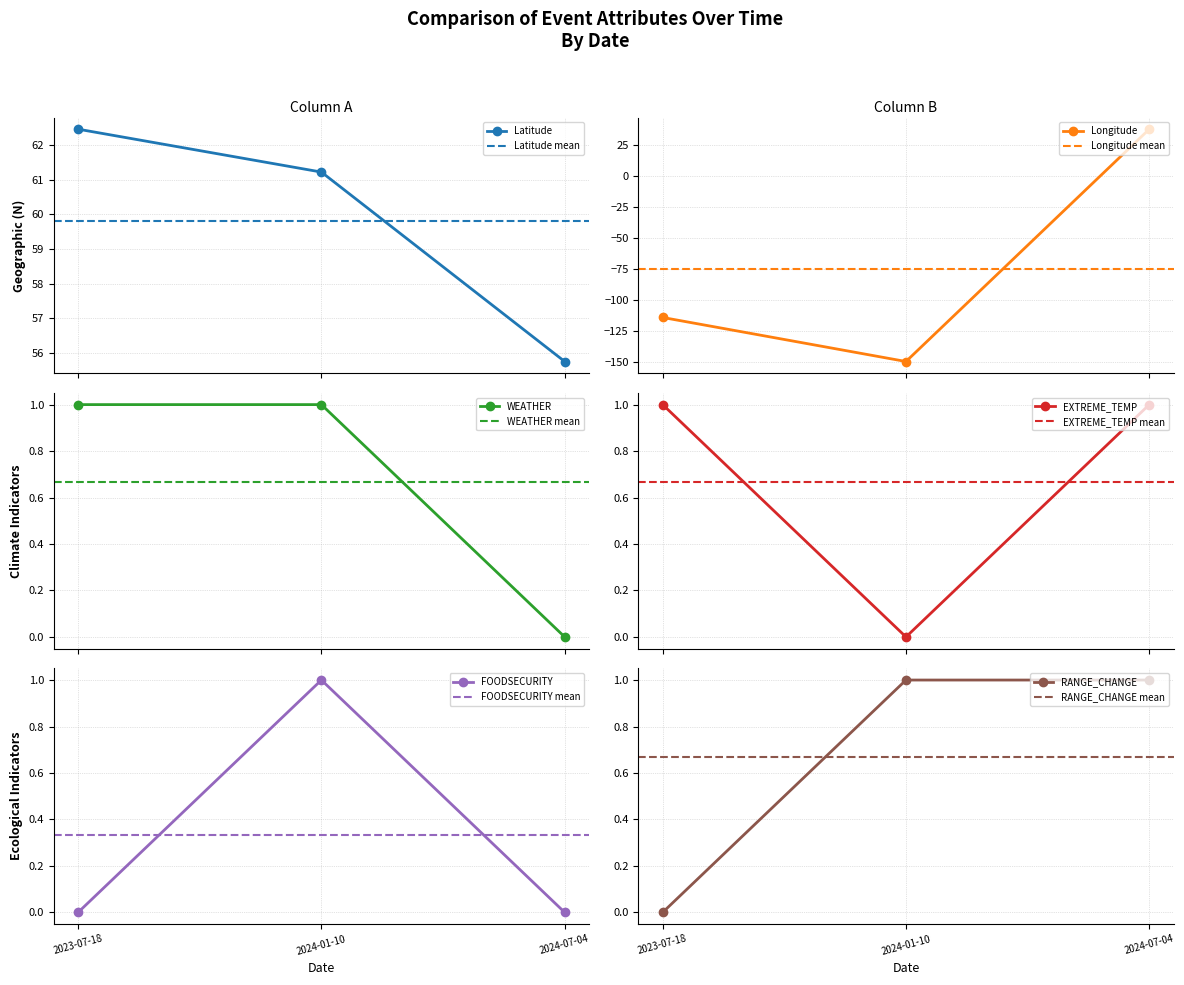

How many data points in Latitude are less than 61?

1